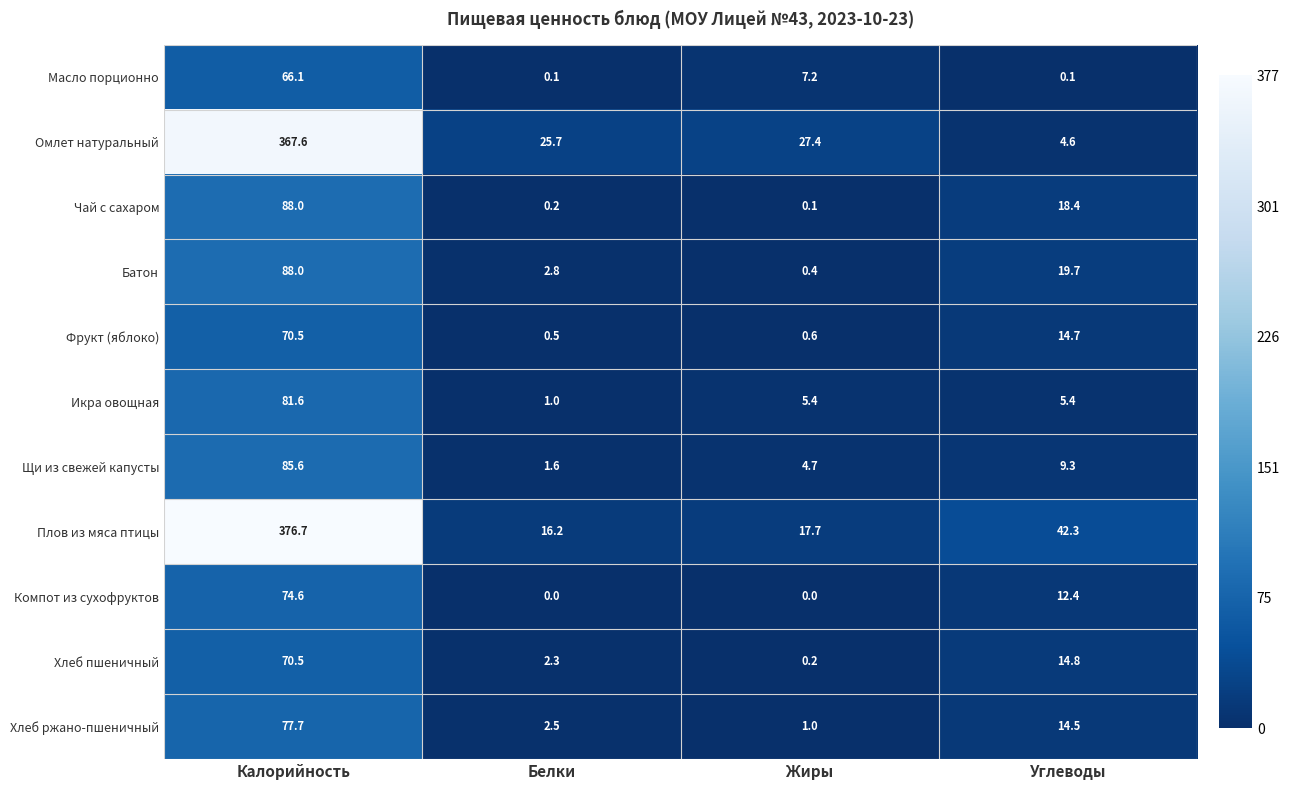

What is the difference between the maximum and minimum values in the Хлеб пшеничный series?

70.3